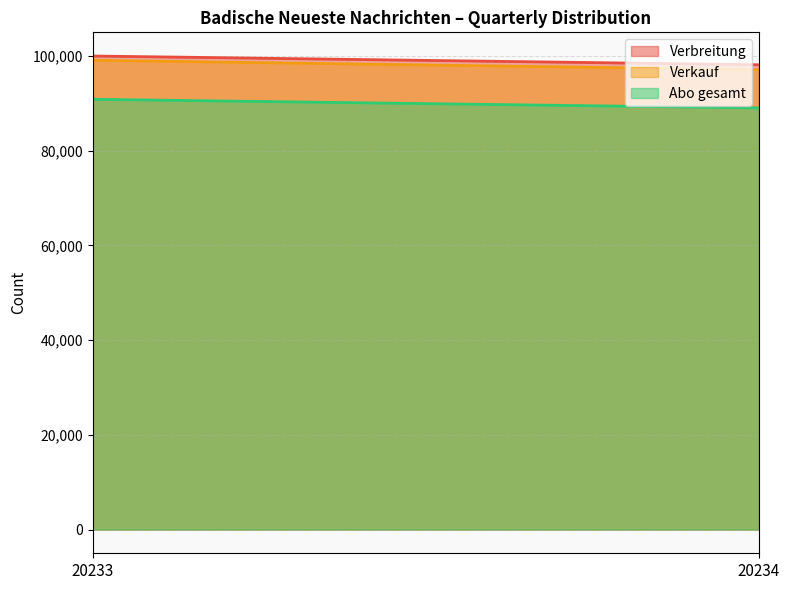

At which label is Abo gesamt line closest to 89965?

20234